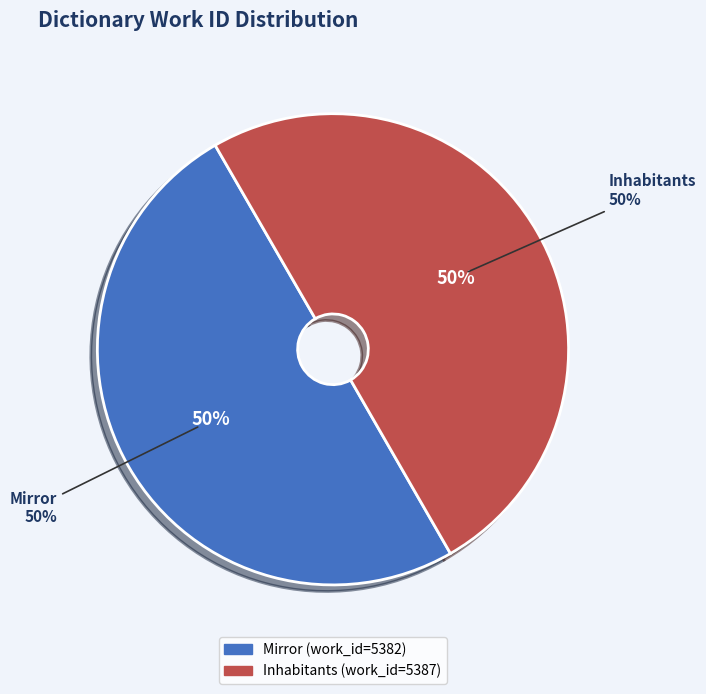

Is Mirror the majority of the pie?

No